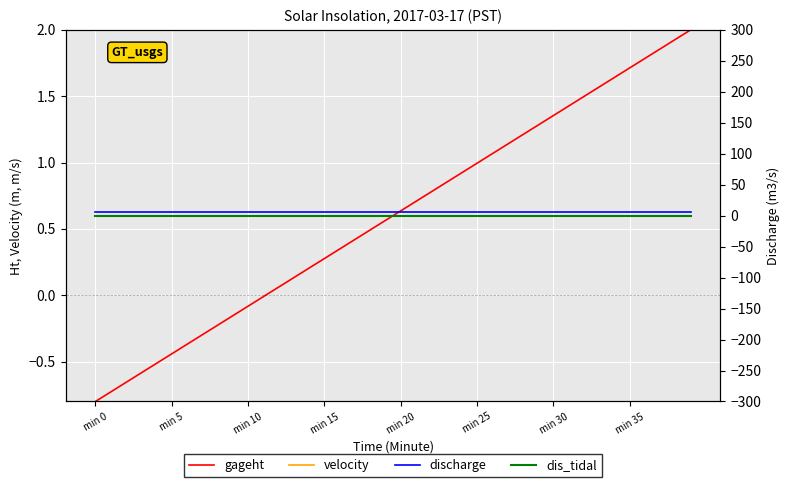

At which label does gageht first exceed 0?

12